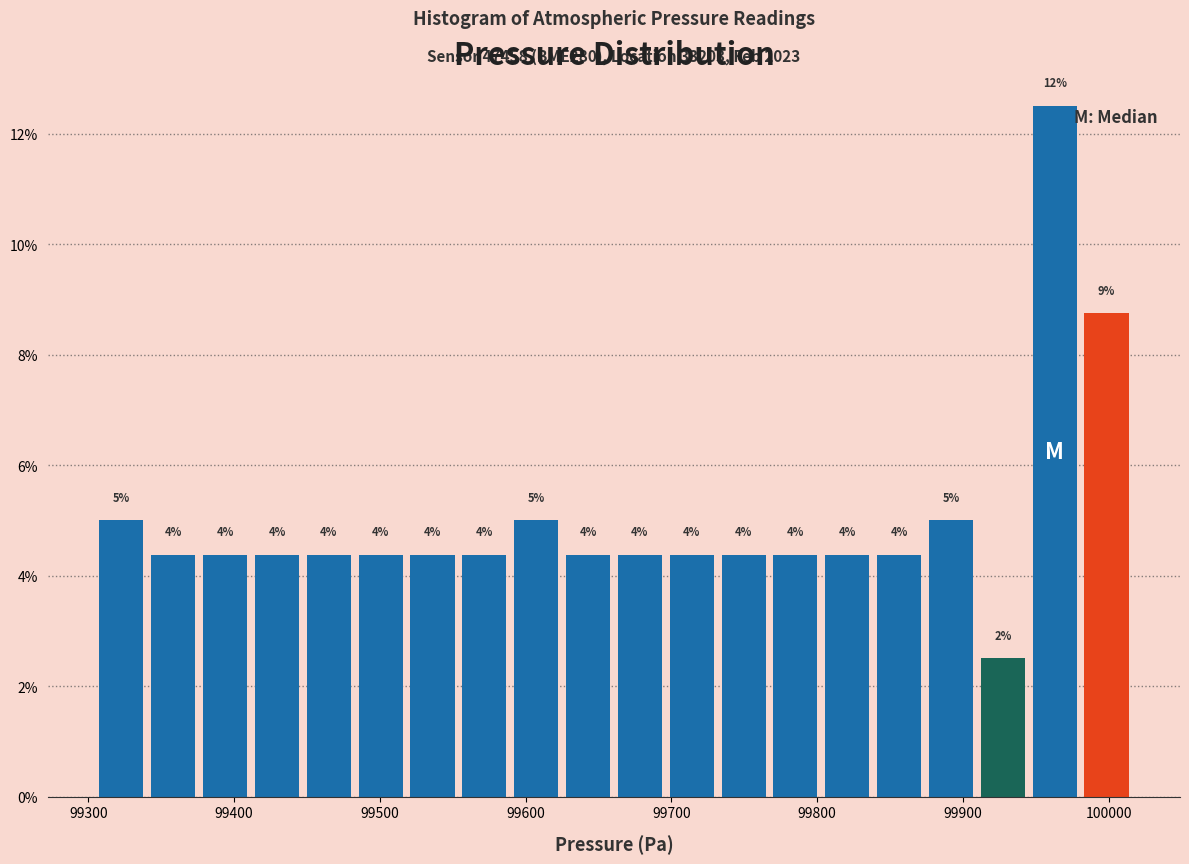

Read against the x-axis, roughly where is the centre of the tallest bar?

99960